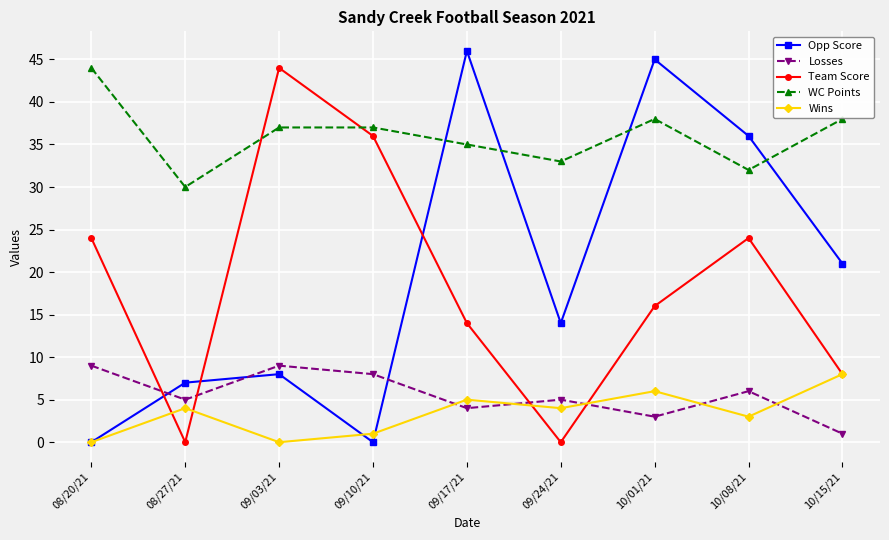

Reading left to right, list all the values displayed in this chart.

Opp Score: 08/20/21=0	08/27/21=7	09/03/21=8	09/10/21=0	09/17/21=46	09/24/21=14	10/01/21=45	10/08/21=36	10/15/21=21
Losses: 08/20/21=9	08/27/21=5	09/03/21=9	09/10/21=8	09/17/21=4	09/24/21=5	10/01/21=3	10/08/21=6	10/15/21=1
Team Score: 08/20/21=24	08/27/21=0	09/03/21=44	09/10/21=36	09/17/21=14	09/24/21=0	10/01/21=16	10/08/21=24	10/15/21=8
WC Points: 08/20/21=44	08/27/21=30	09/03/21=37	09/10/21=37	09/17/21=35	09/24/21=33	10/01/21=38	10/08/21=32	10/15/21=38
Wins: 08/20/21=0	08/27/21=4	09/03/21=0	09/10/21=1	09/17/21=5	09/24/21=4	10/01/21=6	10/08/21=3	10/15/21=8